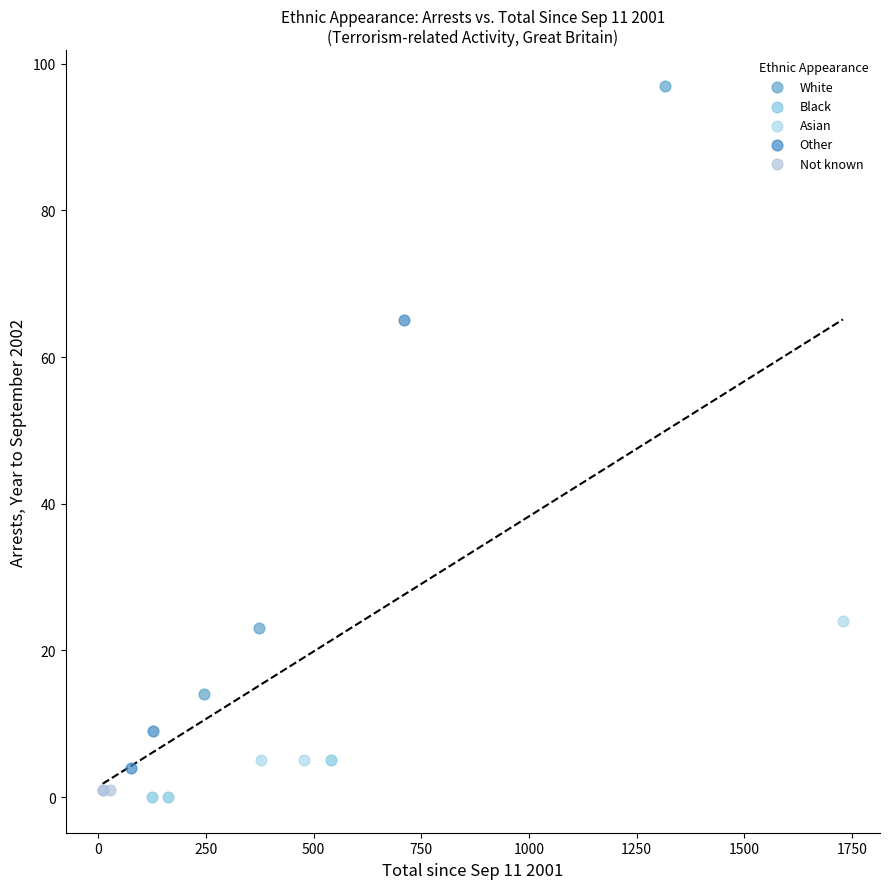

What are all the series names shown in the legend?

White, Black, Asian, Other, Not known